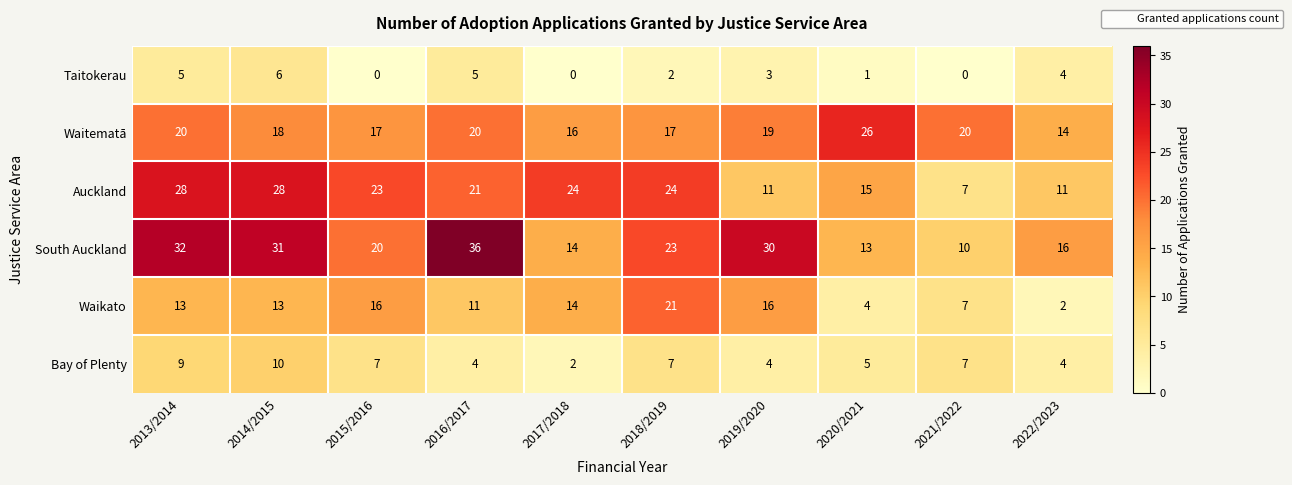

The value of Taitokerau at 2019/2020 is 3. True or false?

True